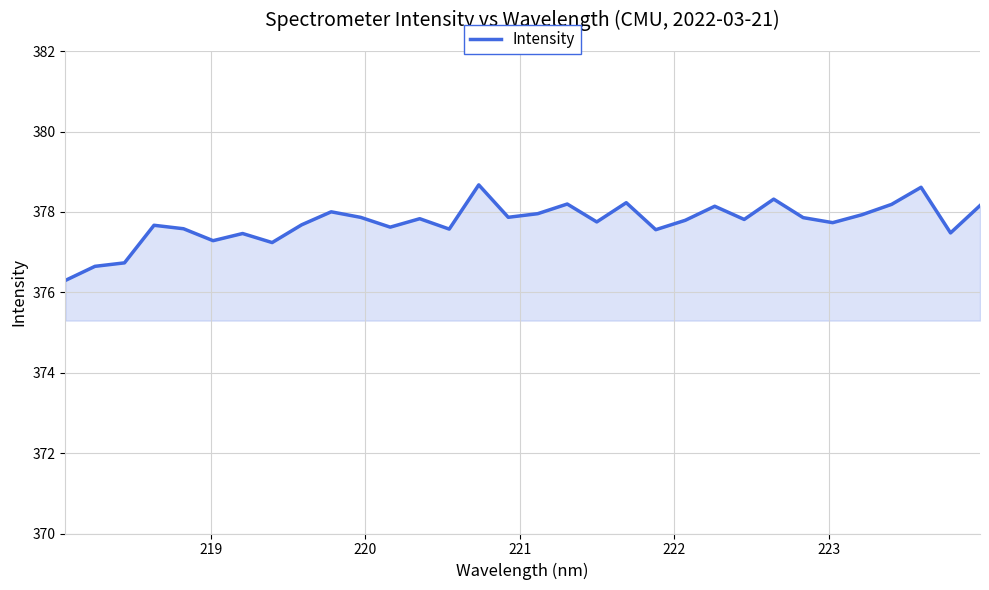

What is the difference between the maximum and minimum values?

2.4